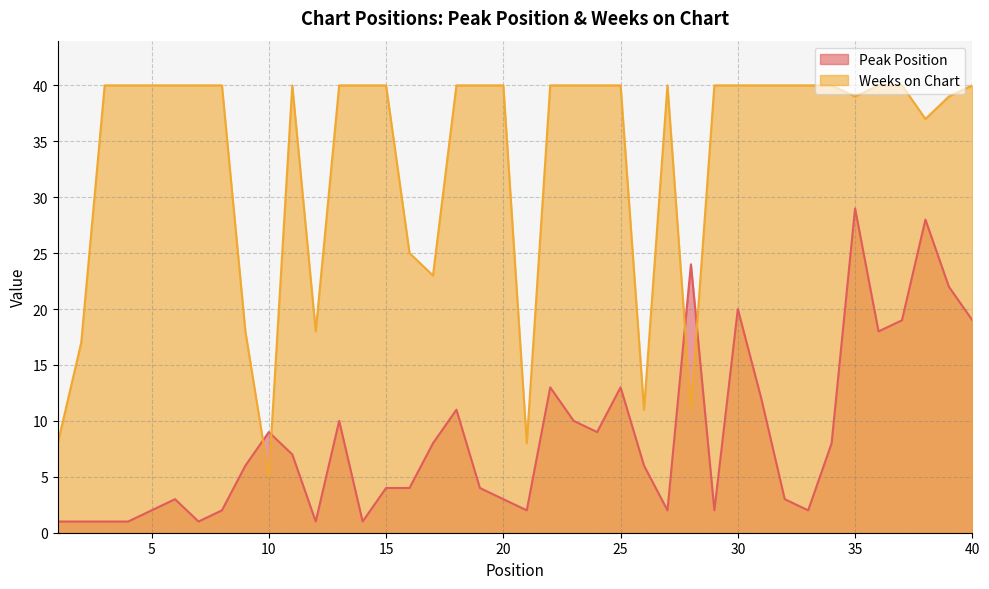

What is the difference between the Peak Position values at 28 and 2?

23